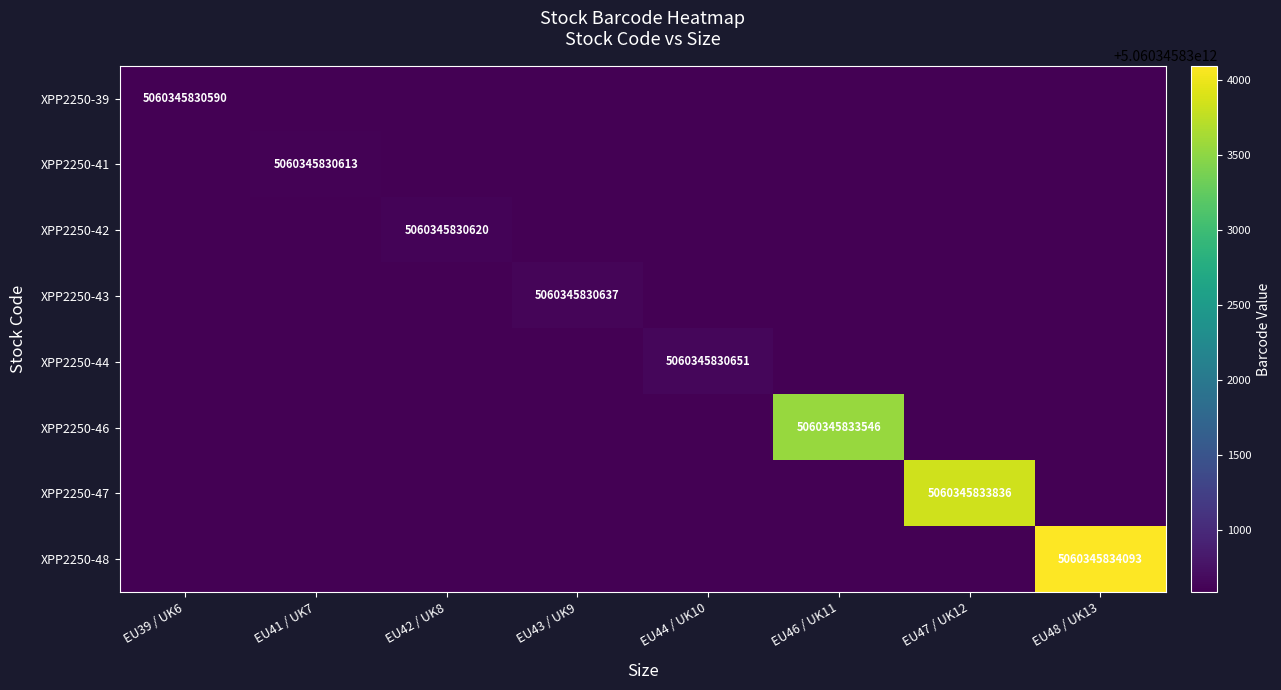

At which category is the sum across all series the highest?

EU48 / UK13